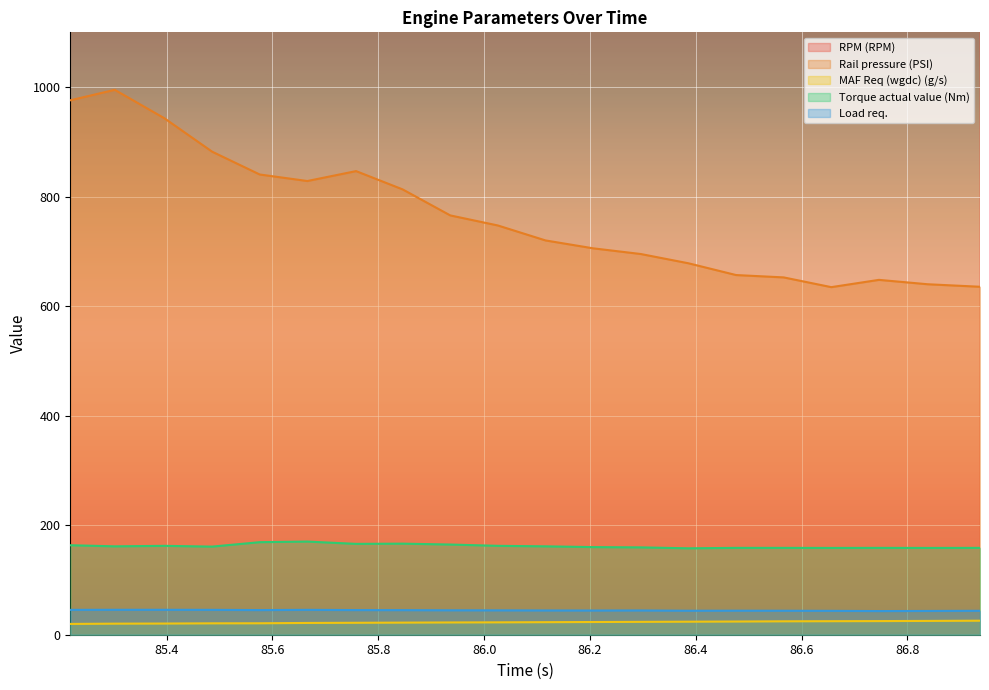

True or false: RPM (RPM) has more than 2 points higher than both neighbors.

False